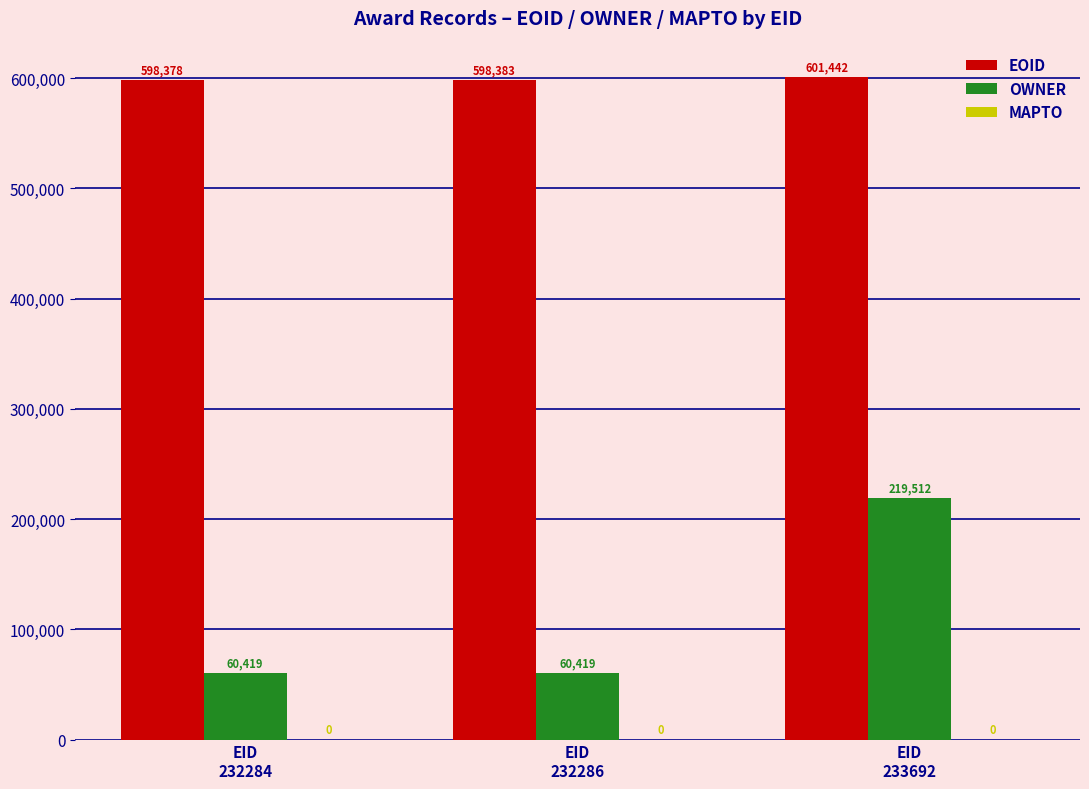

What is the difference between the maximum and minimum values in the OWNER series?

159093